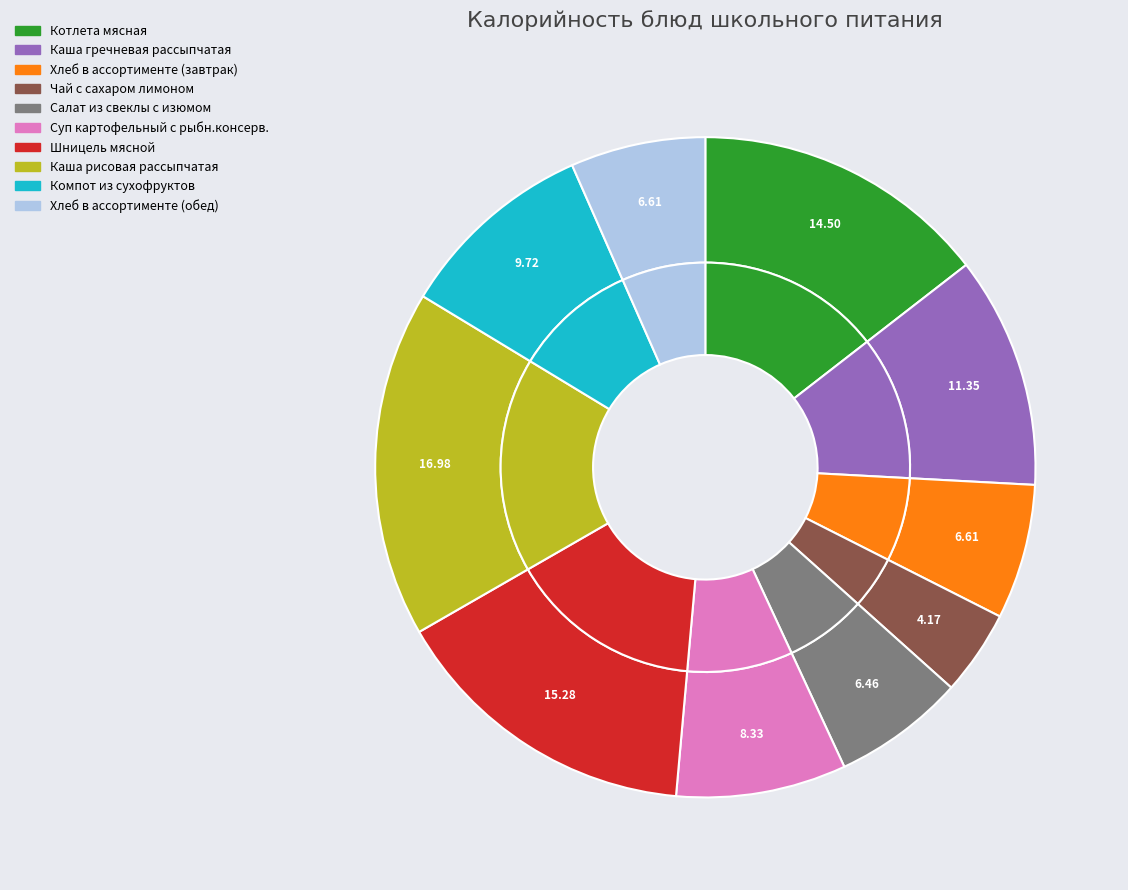

To the nearest percent, what is the difference between the Хлеб в ассортименте (завтрак) and Каша гречневая рассыпчатая slice percentages?

5%